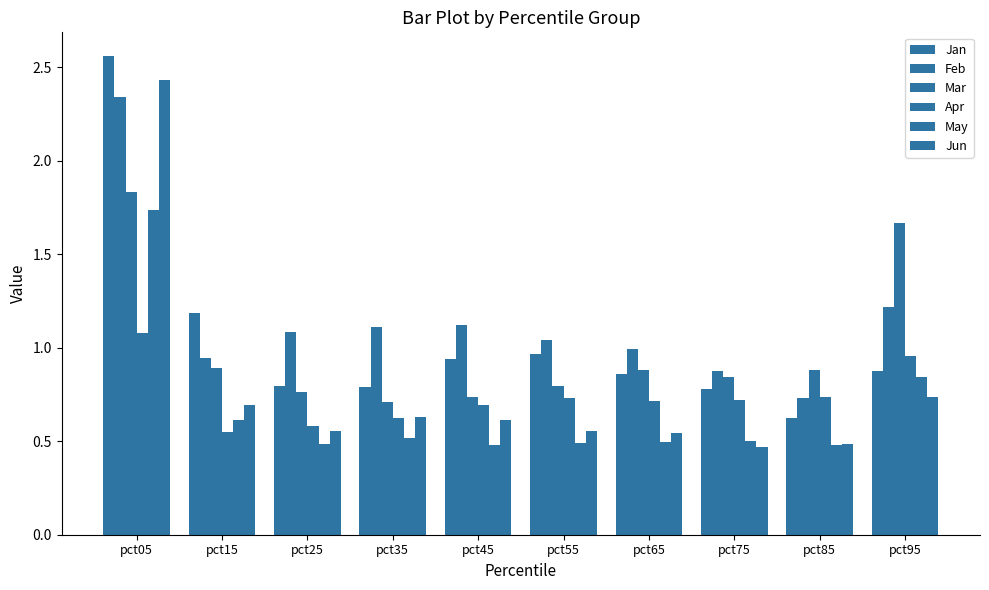

Reading left to right, what are all the values shown in this chart?

Jan: 2.6	1.2	0.8	0.8	0.9	1.0	0.9	0.8	0.6	0.9
Feb: 2.3	0.9	1.1	1.1	1.1	1.0	1.0	0.9	0.7	1.2
Mar: 1.8	0.9	0.8	0.7	0.7	0.8	0.9	0.8	0.9	1.7
Apr: 1.1	0.5	0.6	0.6	0.7	0.7	0.7	0.7	0.7	1.0
May: 1.7	0.6	0.5	0.5	0.5	0.5	0.5	0.5	0.5	0.8
Jun: 2.4	0.7	0.6	0.6	0.6	0.6	0.5	0.5	0.5	0.7